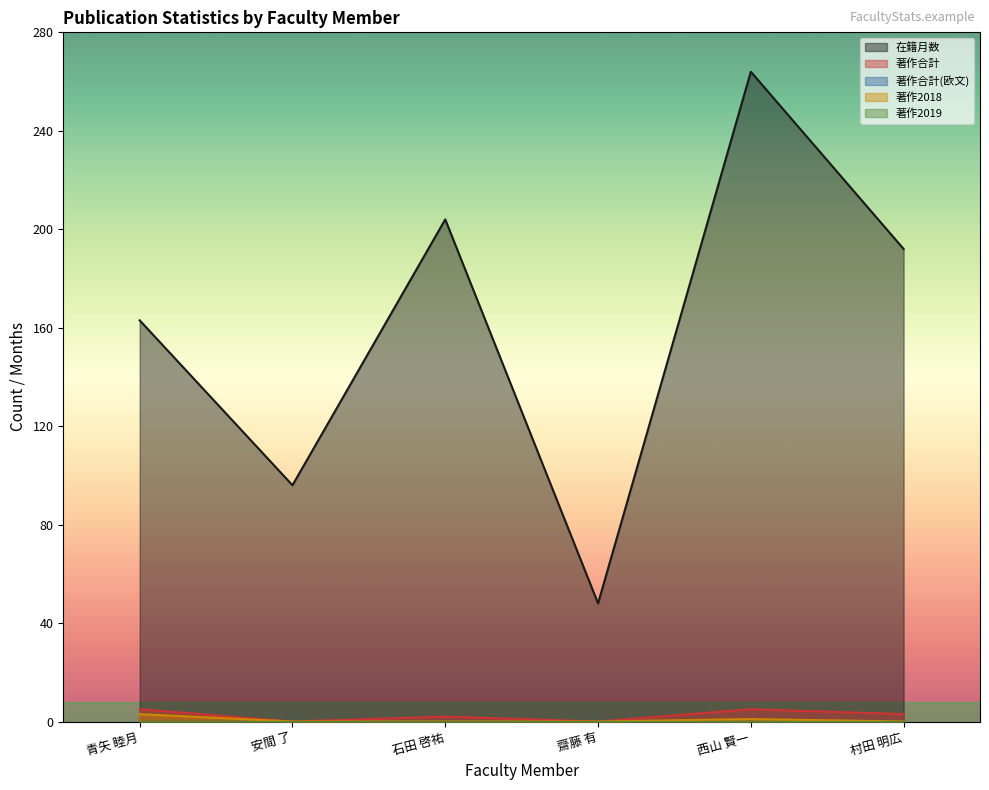

The 在籍月数 series shows 163 at 青矢 睦月. True or false?

True